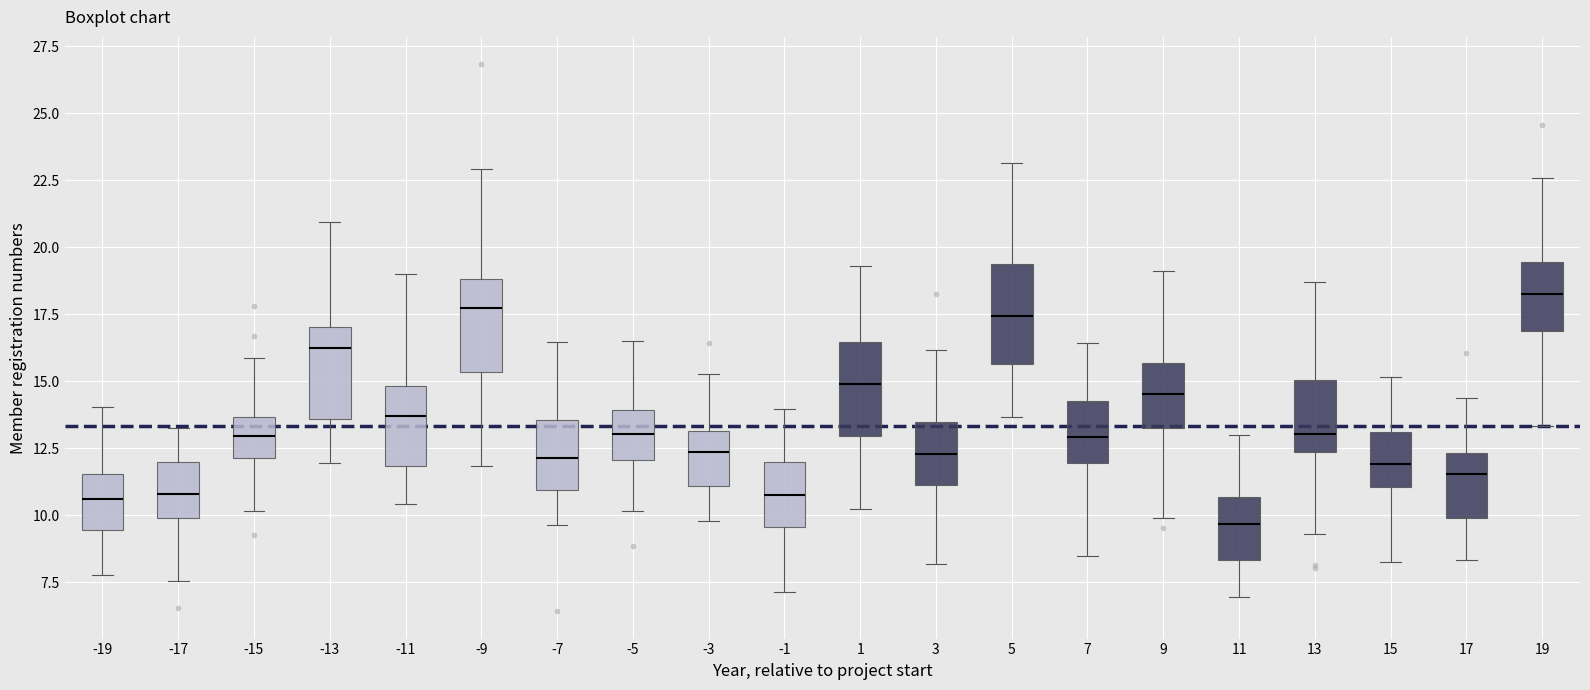

Reading left to right, read every box against the y-axis: the position of its median line, the range the box covers, and the ends of its whiskers. The values are not printed on the chart, so give them approximately, as read against the axis.

-19: median 10.5, box 9.5 to 11.5, whiskers 8.0 to 14.0
-17: median 11.0, box 10.0 to 12.0, whiskers 7.5 to 13.5
-15: median 13.0, box 12.0 to 13.5, whiskers 10.0 to 16.0
-13: median 16.0, box 13.5 to 17.0, whiskers 12.0 to 21.0
-11: median 13.5, box 12.0 to 15.0, whiskers 10.5 to 19.0
-9: median 17.5, box 15.5 to 19.0, whiskers 12.0 to 23.0
-7: median 12.0, box 11.0 to 13.5, whiskers 9.5 to 16.5
-5: median 13.0, box 12.0 to 14.0, whiskers 10.0 to 16.5
-3: median 12.5, box 11.0 to 13.0, whiskers 10.0 to 15.5
-1: median 11.0, box 9.5 to 12.0, whiskers 7.0 to 14.0
1: median 15.0, box 13.0 to 16.5, whiskers 10.0 to 19.5
3: median 12.5, box 11.0 to 13.5, whiskers 8.0 to 16.0
5: median 17.5, box 15.5 to 19.5, whiskers 13.5 to 23.0
7: median 13.0, box 12.0 to 14.5, whiskers 8.5 to 16.5
9: median 14.5, box 13.5 to 15.5, whiskers 10.0 to 19.0
11: median 9.5, box 8.5 to 10.5, whiskers 7.0 to 13.0
13: median 13.0, box 12.5 to 15.0, whiskers 9.5 to 18.5
15: median 12.0, box 11.0 to 13.0, whiskers 8.5 to 15.0
17: median 11.5, box 10.0 to 12.5, whiskers 8.5 to 14.5
19: median 18.5, box 17.0 to 19.5, whiskers 13.5 to 22.5